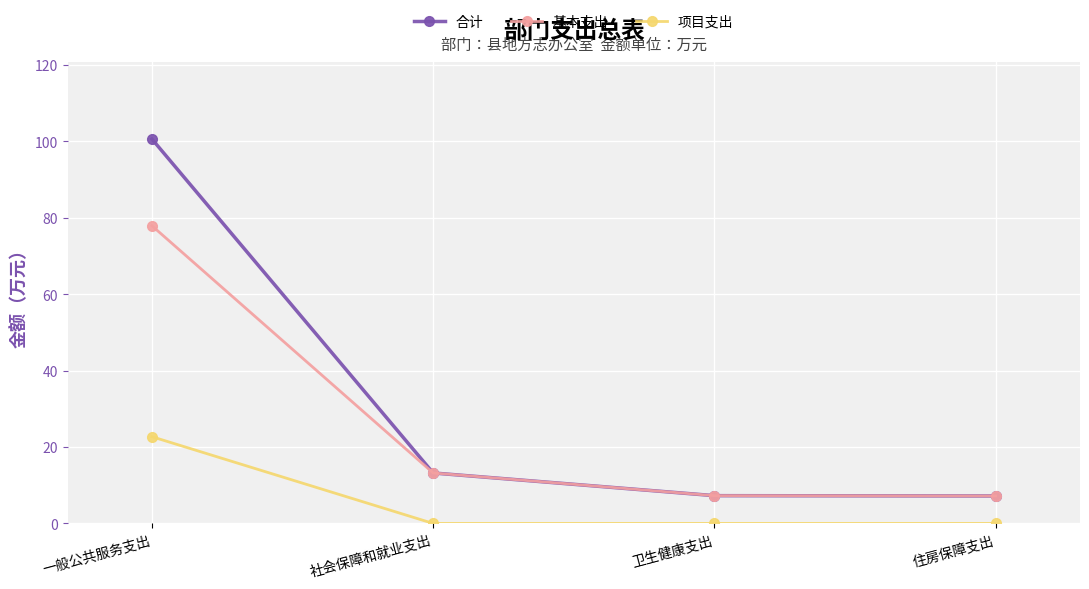

True or false: 项目支出 and 基本支出 intersect in this chart.

False